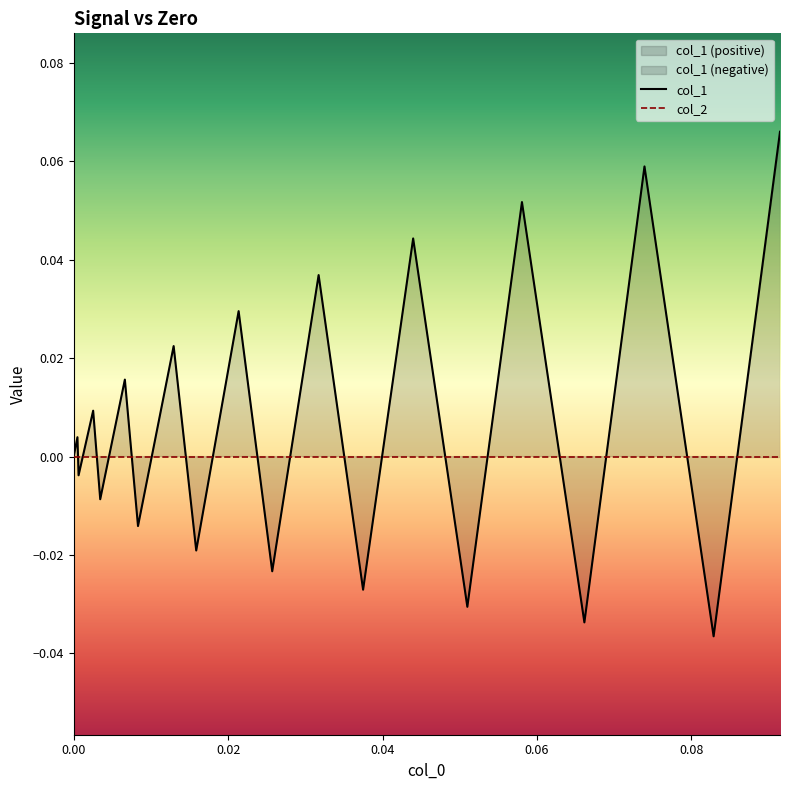

How many positive values are there?

10